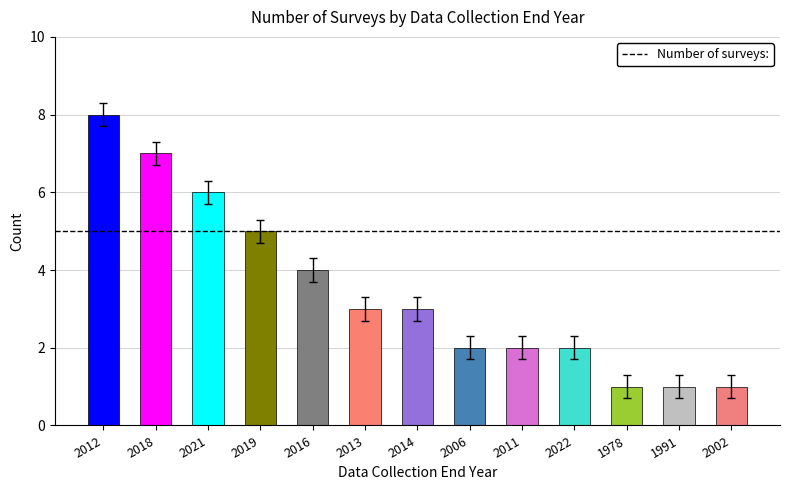

What value does the data have at 2022?

2